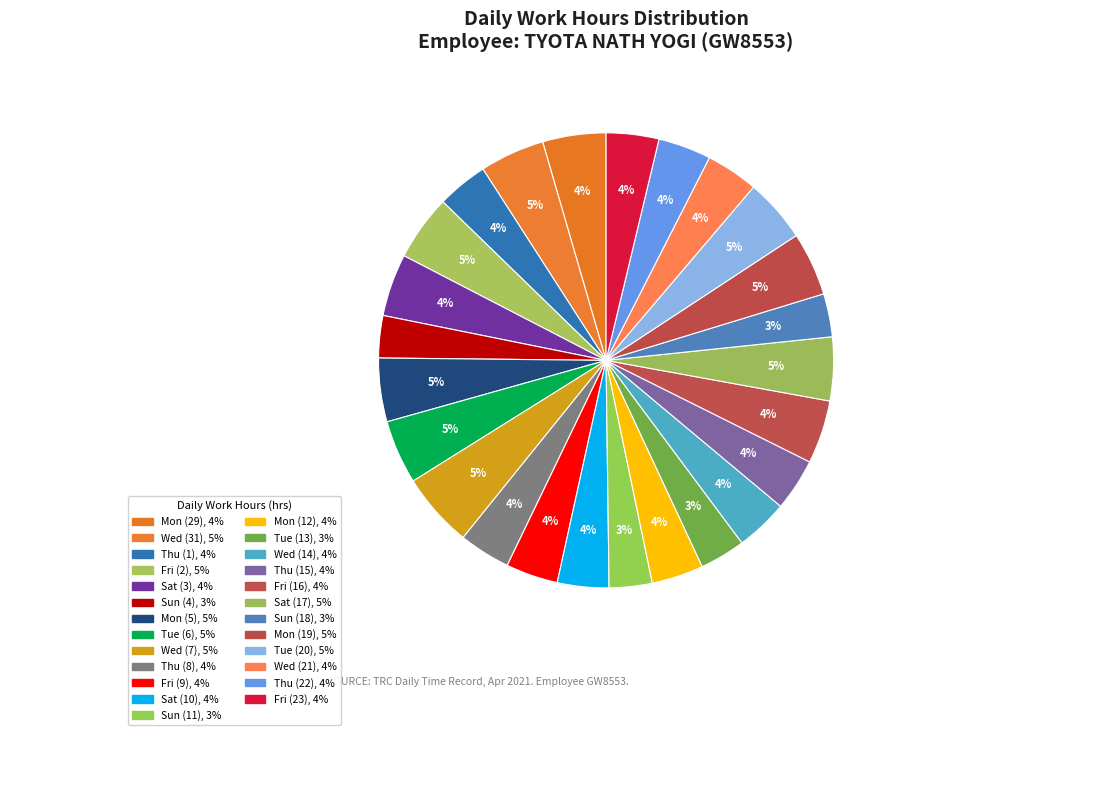

Does any single category account for the majority?

No